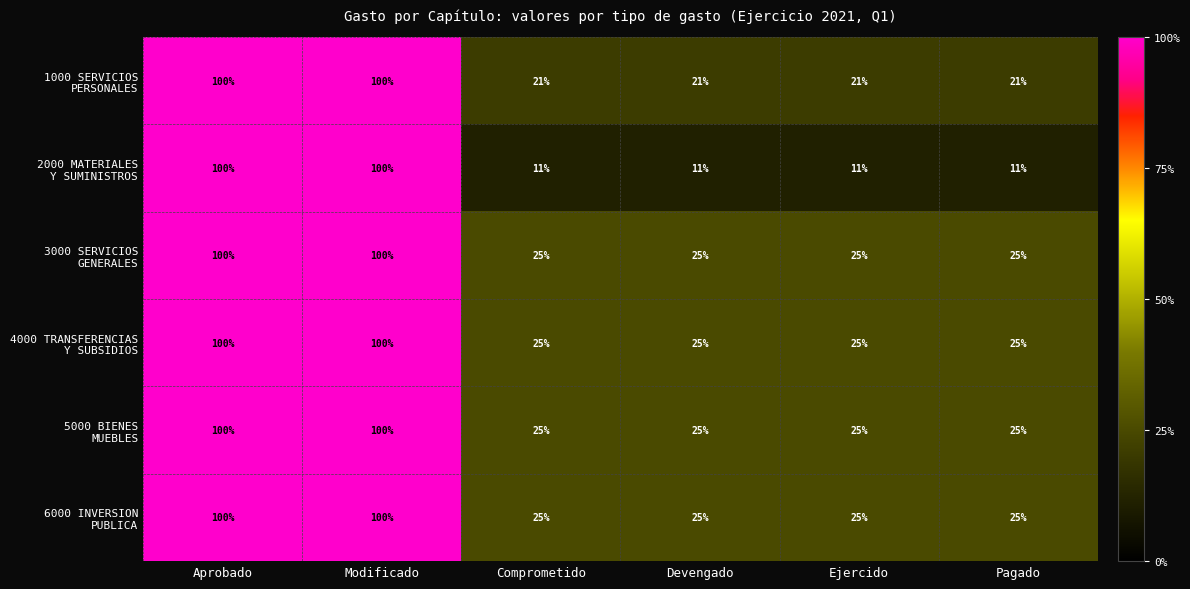

What is the total value across all series at Devengado?

132